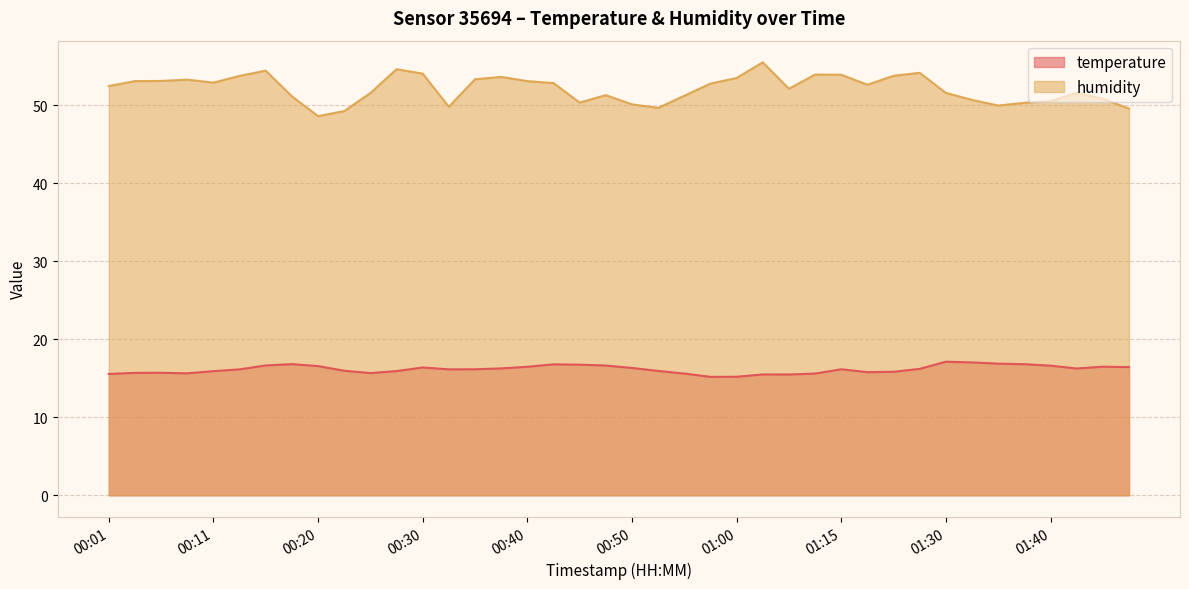

At which category does the chart reach its minimum across all series?

00:57